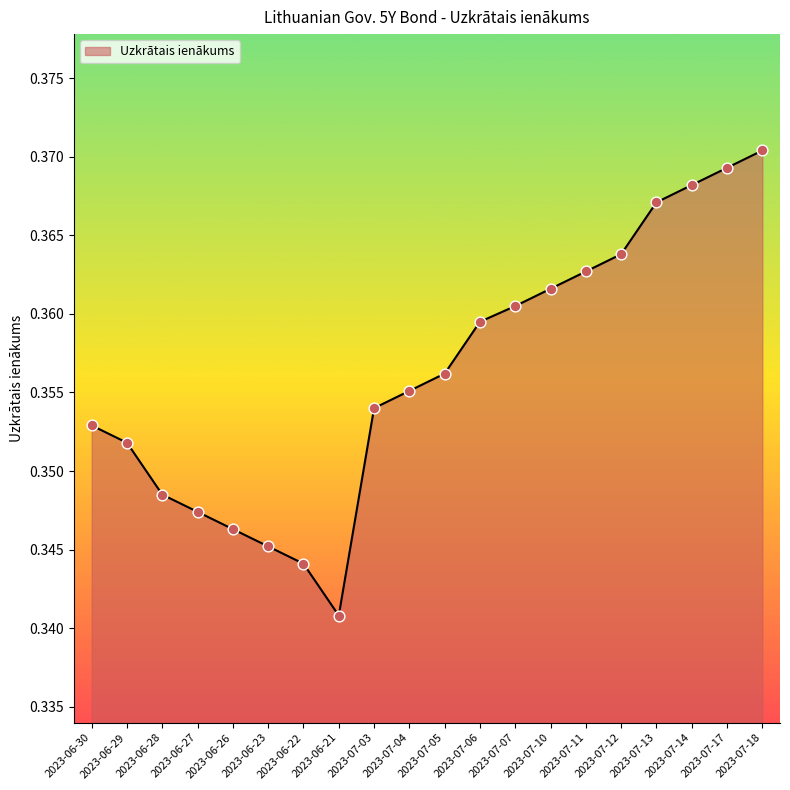

Between 2023-06-23 and 2023-06-21, which is larger?

2023-06-23